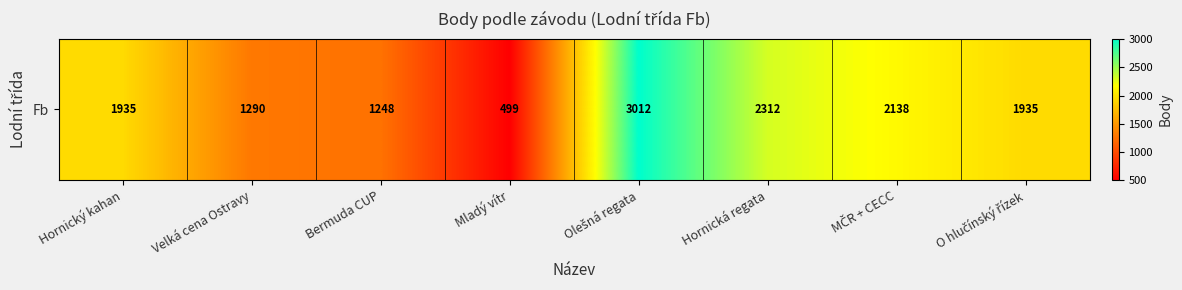

List the labels in order of value, smallest first.

Mladý vítr, Bermuda CUP, Velká cena Ostravy, Hornický kahan, O hlučínský řízek, MČR + CECC, Hornická regata, Olešná regata